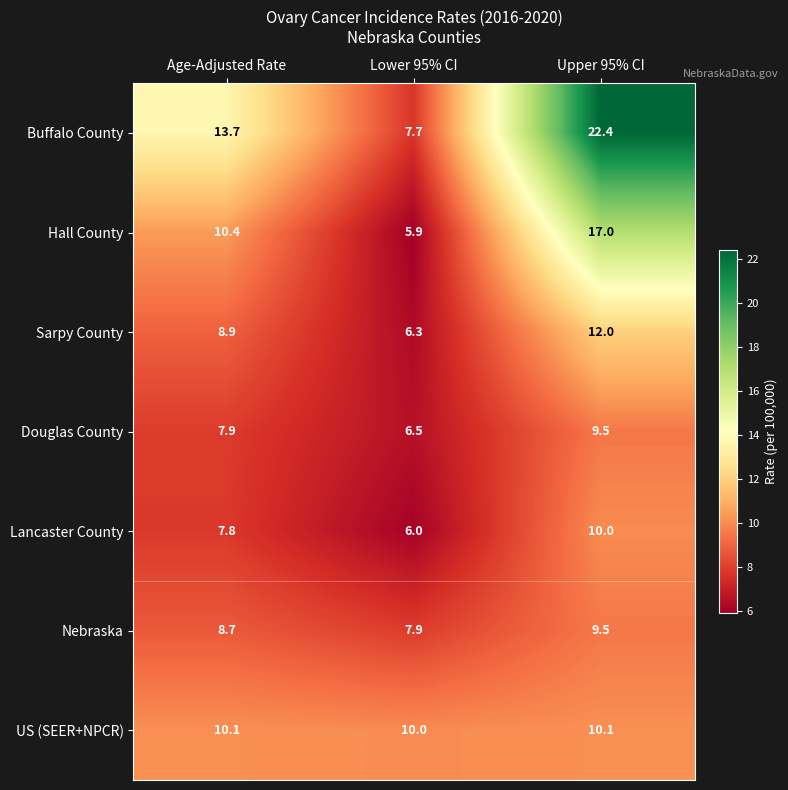

What is the highest value of the Sarpy County series?

12.0